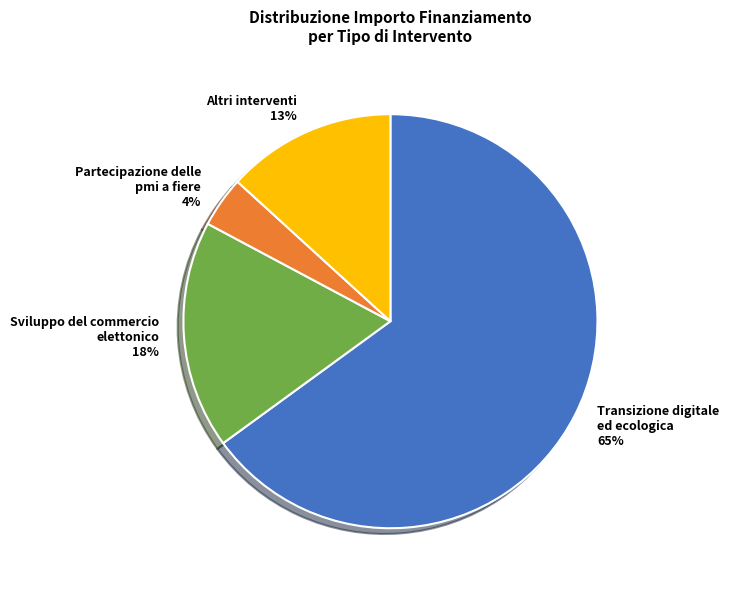

What percentage is the Altri interventi 13% slice, to the nearest percent?

13%